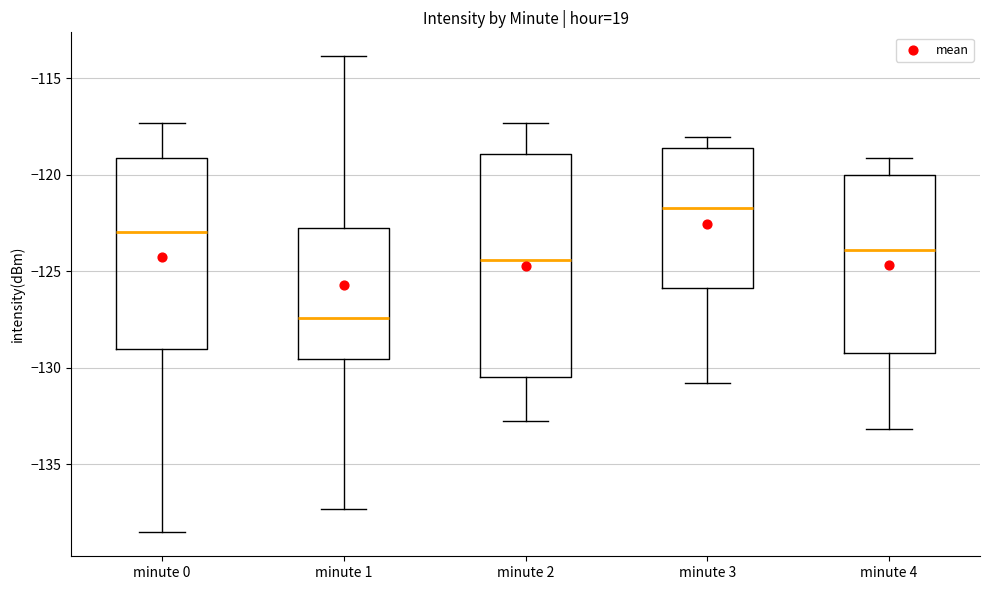

Where is the lower edge of the box for minute 2 on the y-axis? The values are not printed on the chart, so give them approximately, as read against the axis.

-130.5